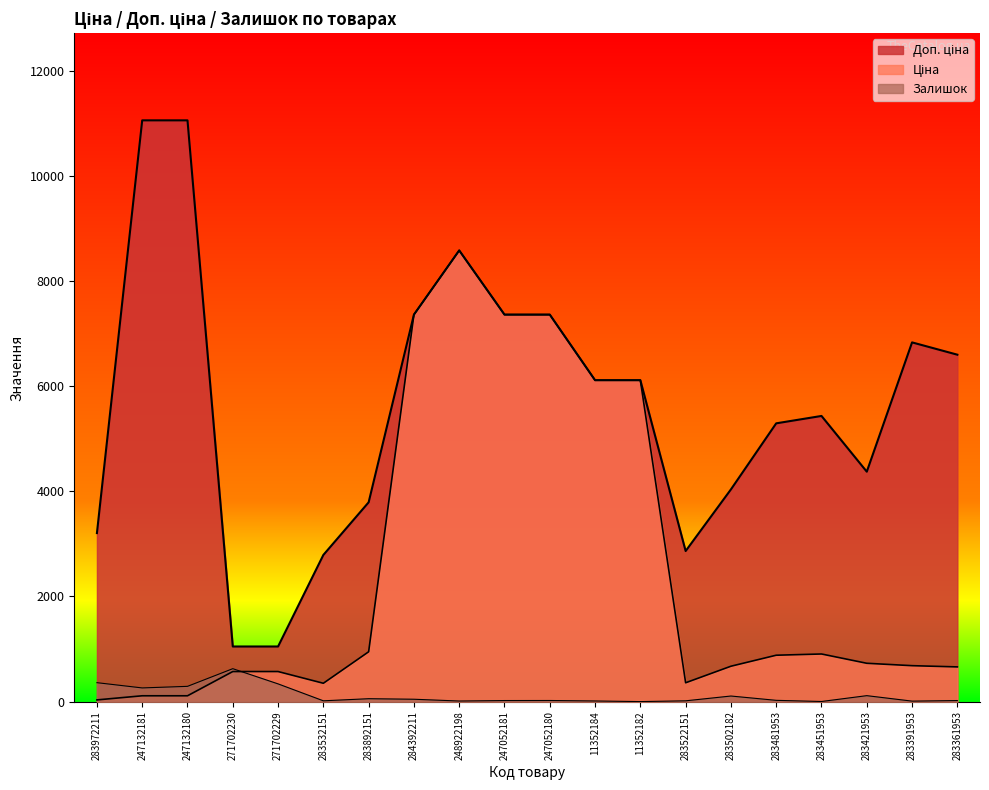

Does the chart have visible grid lines?

No